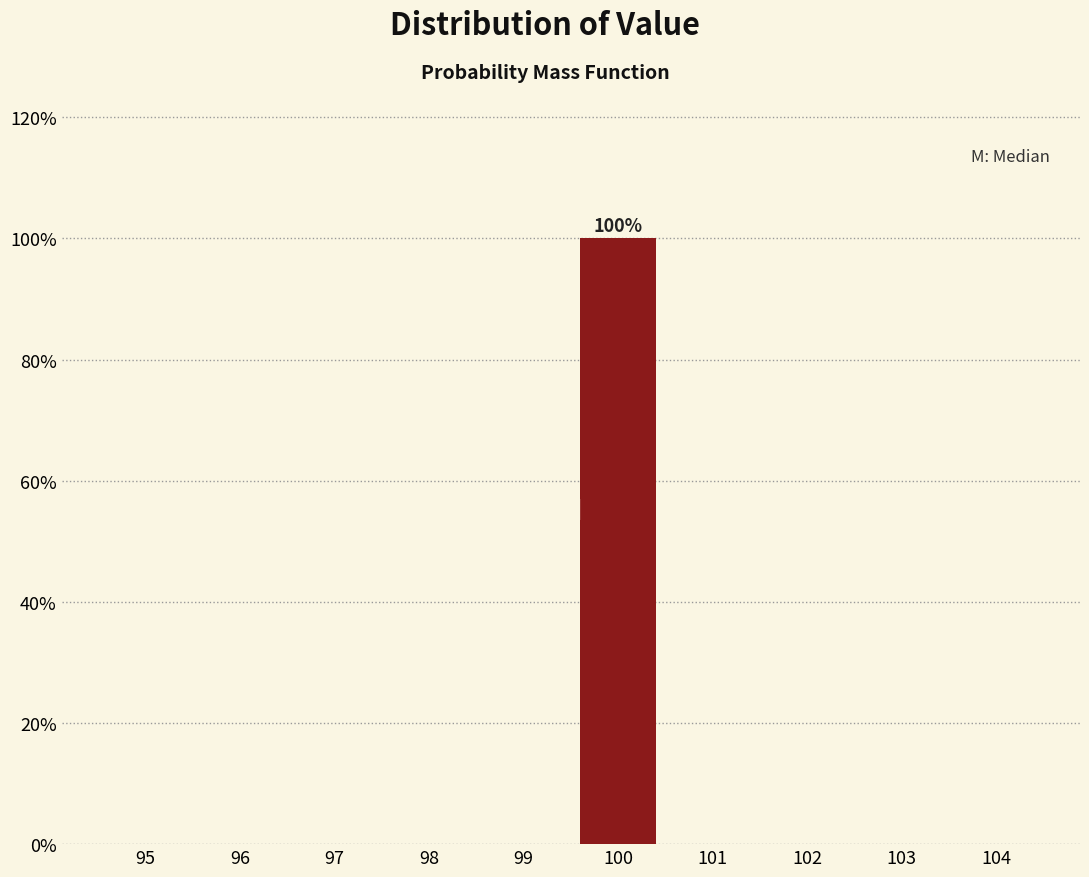

Reading right to left, transcribe all the data shown in this chart.

104=0	103=0	102=0	101=0	100=100	99=0	98=0	97=0	96=0	95=0